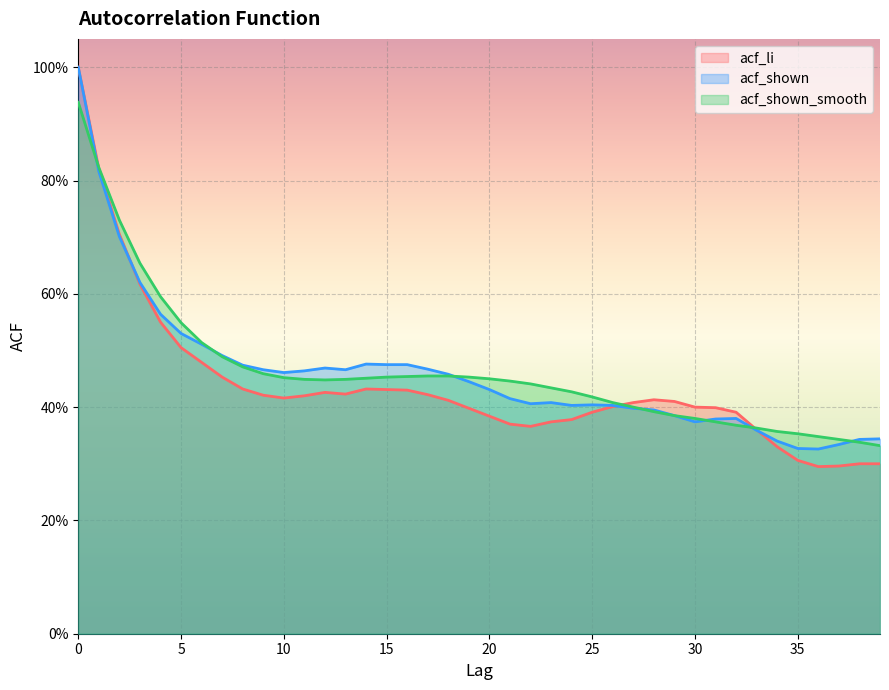

The acf_li series shows 0.4 at 16. True or false?

True